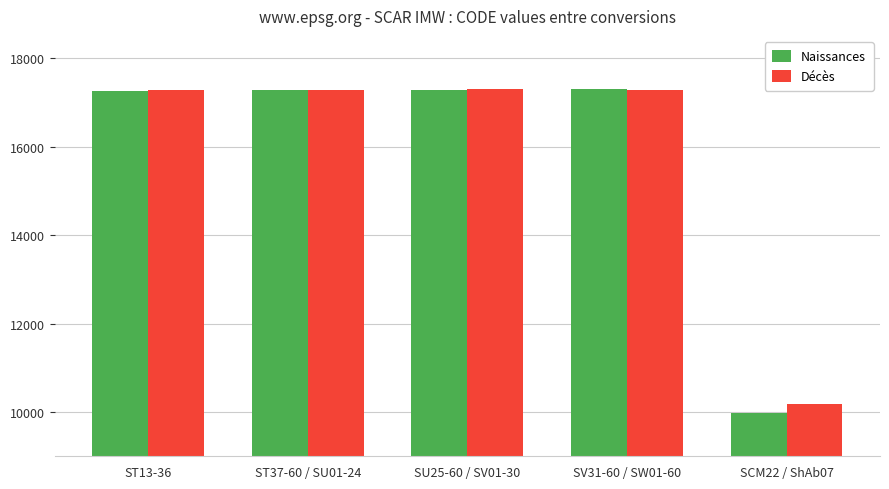

What is the total value across all series at ST37-60 / SU01-24?

34555